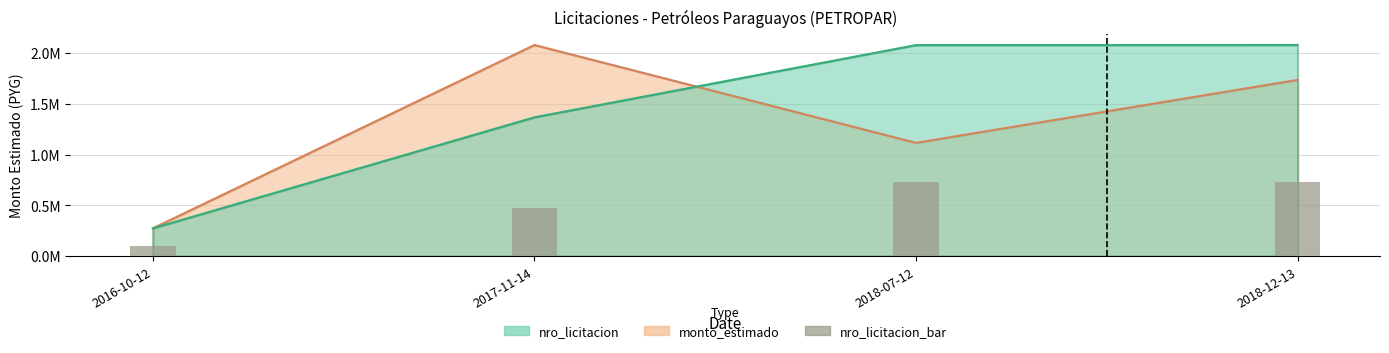

How many categories are shown in the chart?

4